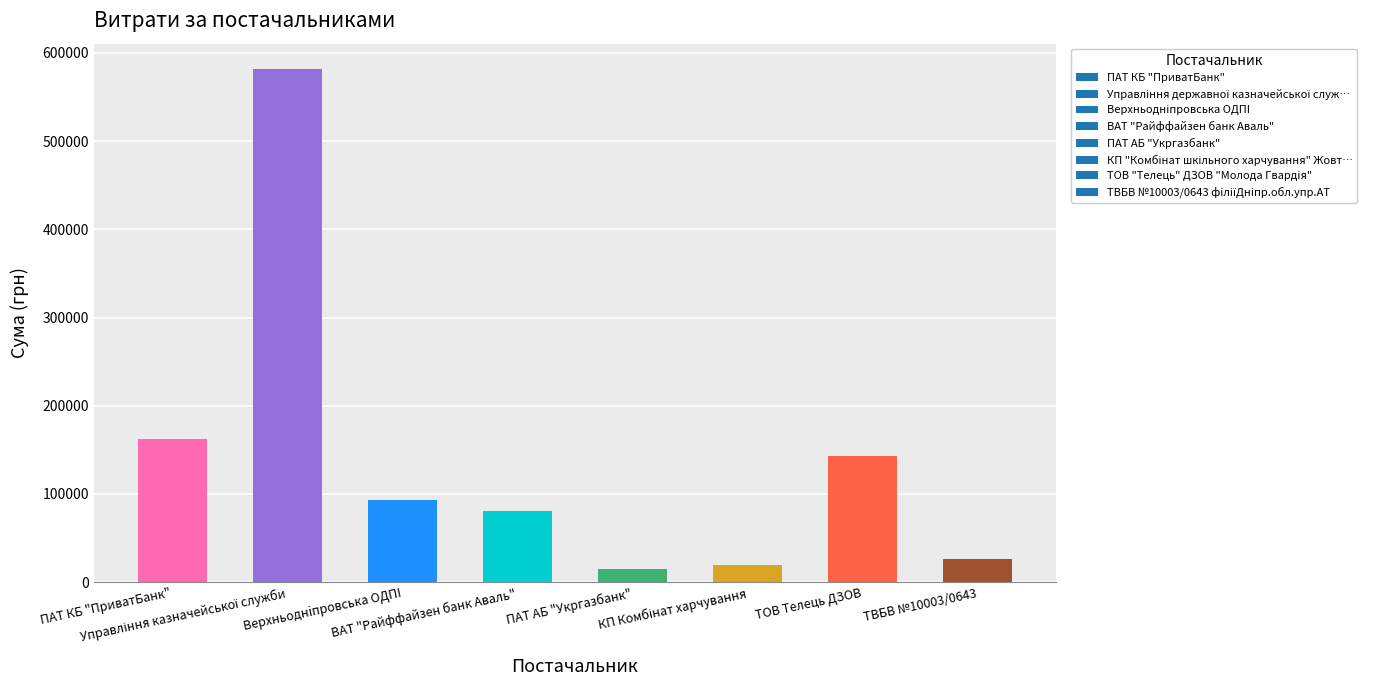

What is the value of the 4th bar from the left?

80594.0